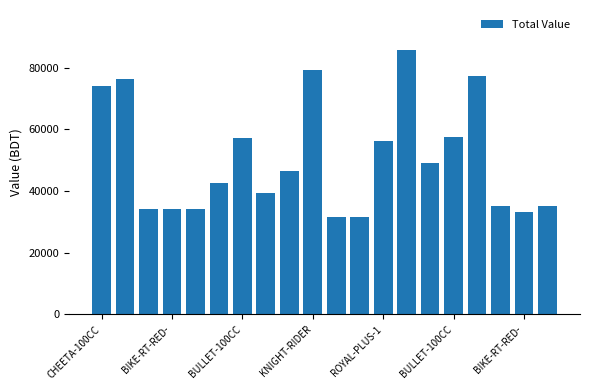

What is the smallest value displayed?

31612.2